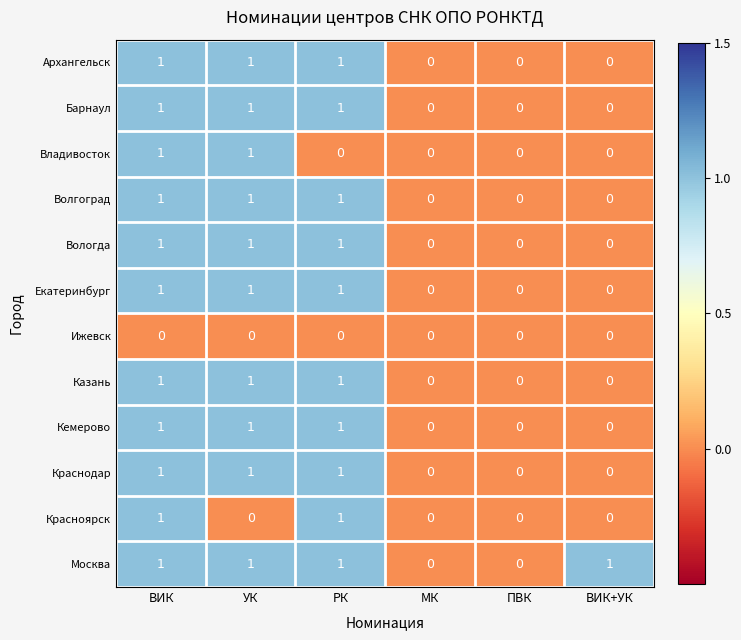

Which series has the largest total across all categories?

Москва